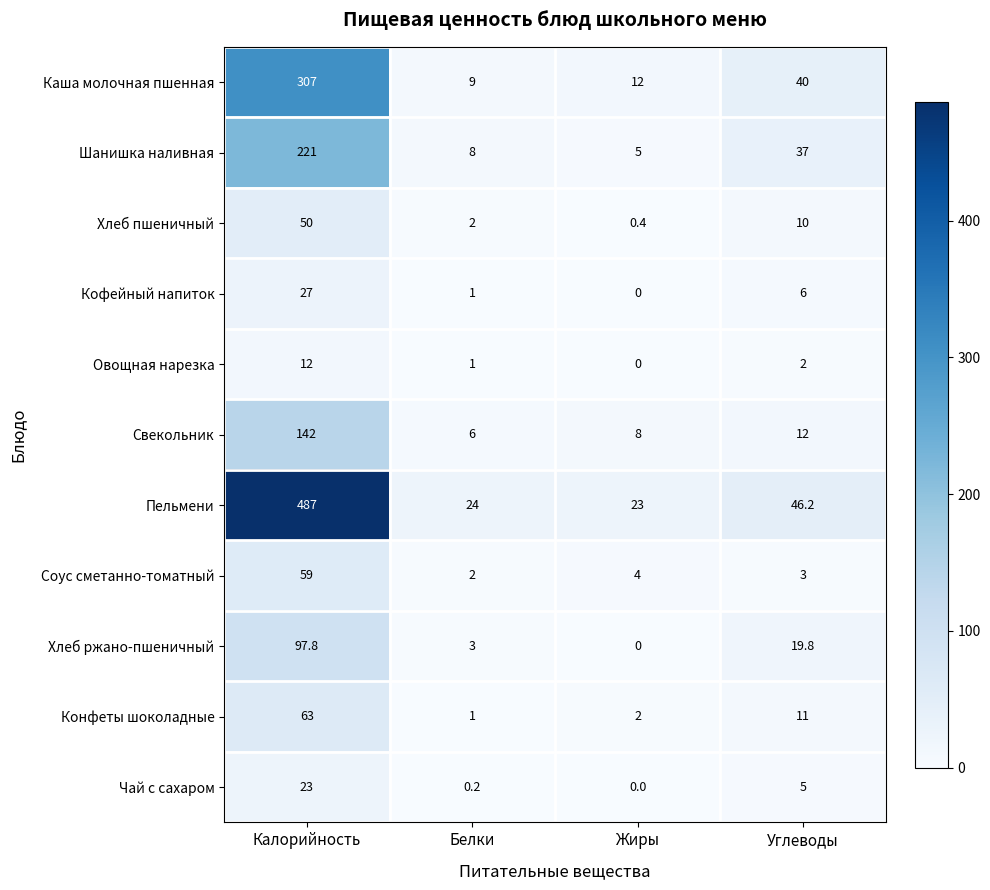

The Конфеты шоколадные series shows 1.6 at Белки. True or false?

False